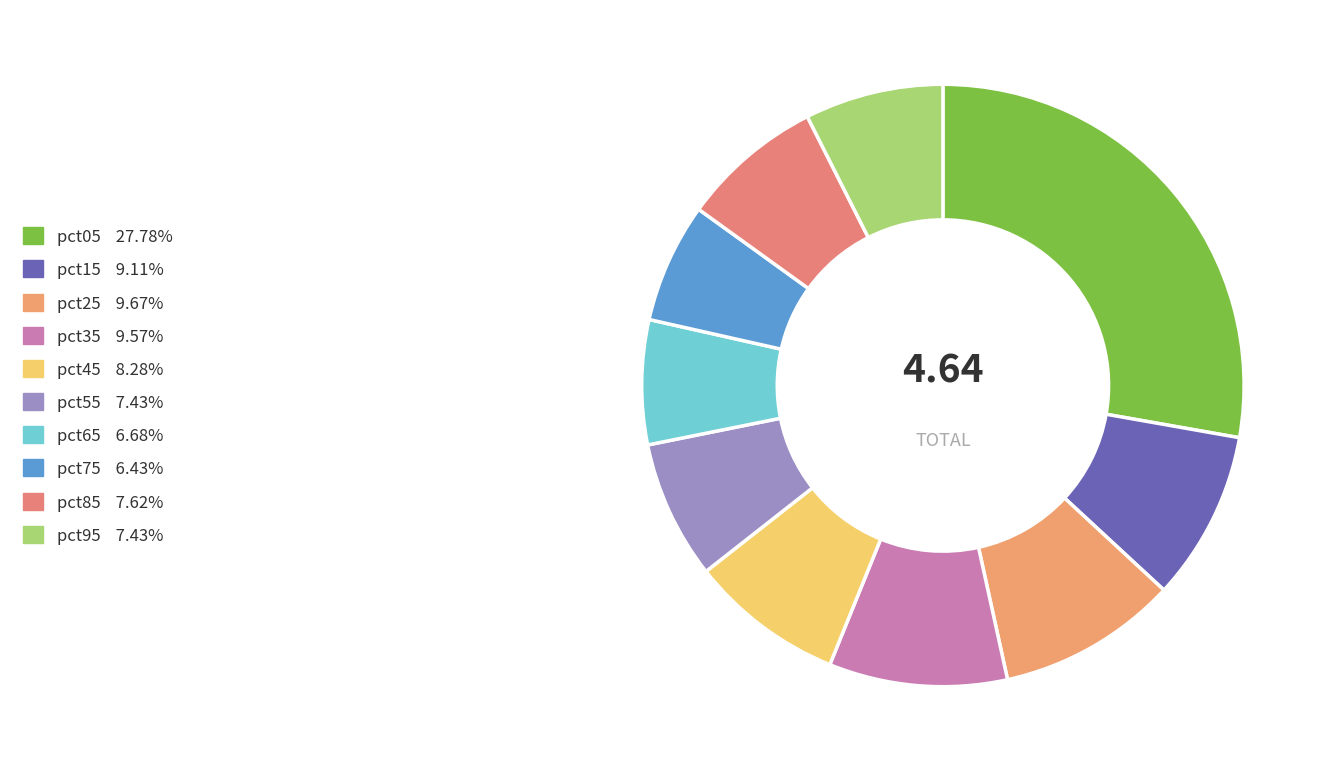

To the nearest percent, what portion does pct85 represent?

8%